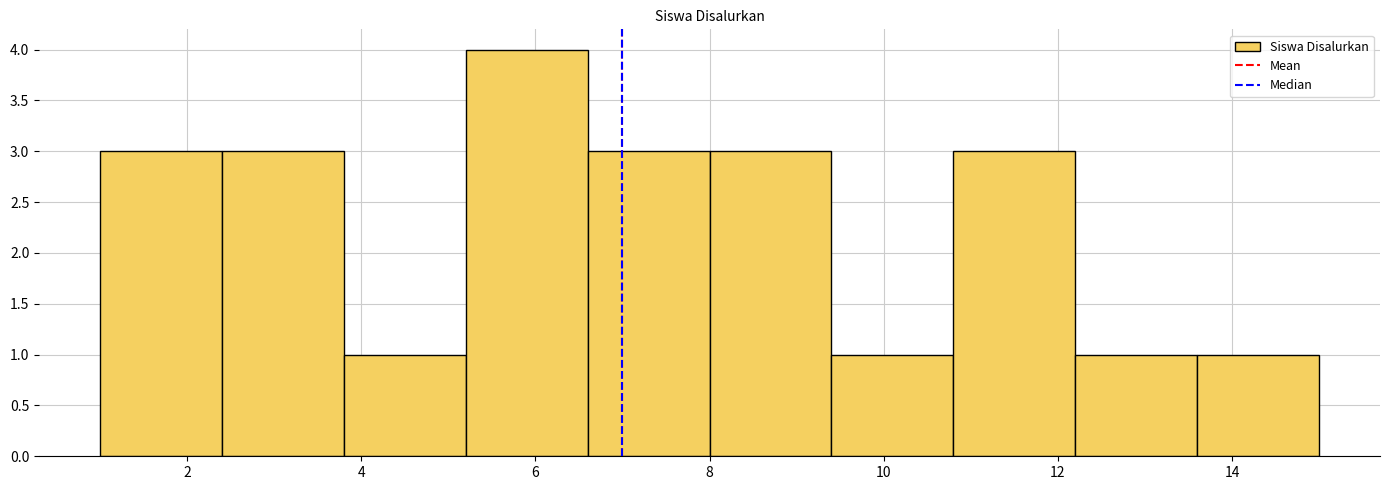

Reading left to right, list every bar in this chart as the range it spans on the x-axis followed by its height. The values are not printed on the chart, so give them approximately, as read against the axis.

1.0 to 2.4: 3
2.4 to 3.8: 3
3.8 to 5.2: 1
5.2 to 6.6: 4
6.6 to 8.0: 3
8.0 to 9.4: 3
9.4 to 10.8: 1
10.8 to 12.2: 3
12.2 to 13.6: 1
13.6 to 15.0: 1